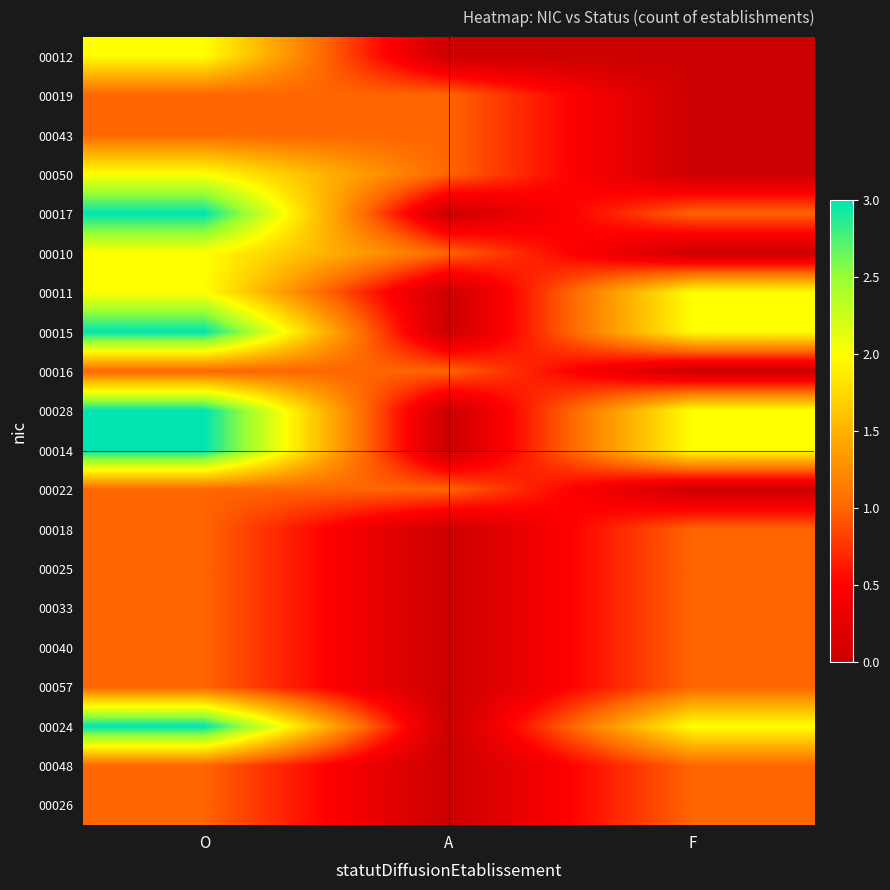

Reading left to right, list all the values displayed in this chart.

00012: O=2	A=0	F=0
00019: O=1	A=1	F=0
00043: O=1	A=1	F=0
00050: O=2	A=1	F=0
00017: O=3	A=0	F=1
00010: O=2	A=1	F=0
00011: O=2	A=0	F=2
00015: O=3	A=0	F=2
00016: O=1	A=1	F=0
00028: O=3	A=0	F=2
00014: O=3	A=0	F=2
00022: O=1	A=1	F=0
00018: O=1	A=0	F=1
00025: O=1	A=0	F=1
00033: O=1	A=0	F=1
00040: O=1	A=0	F=1
00057: O=1	A=0	F=1
00024: O=3	A=0	F=2
00048: O=1	A=0	F=1
00026: O=1	A=0	F=1